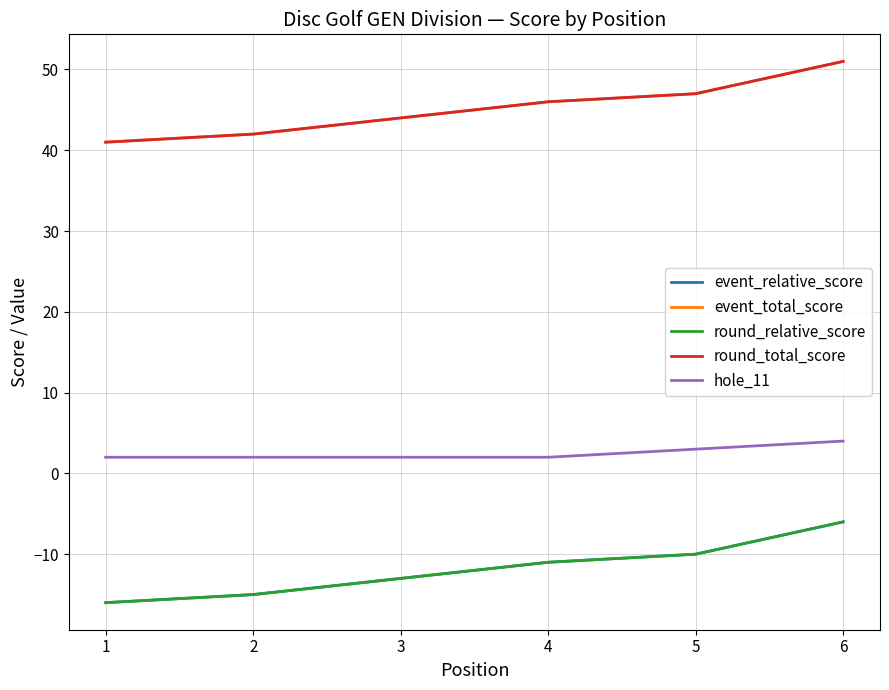

True or false: hole_11 has more than 0 interior local peaks.

False